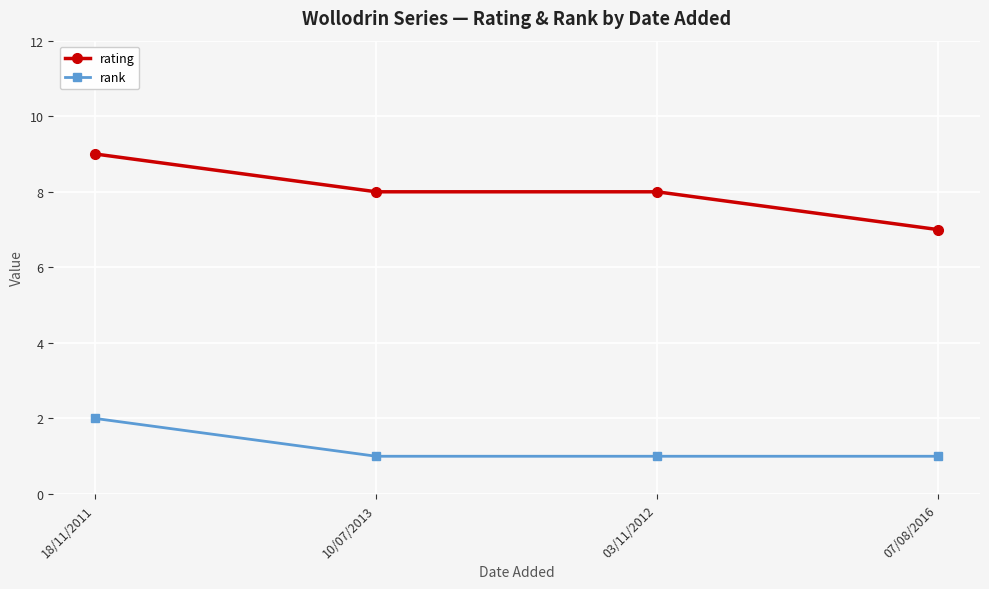

The value of rank at 10/07/2013 is 1. True or false?

True